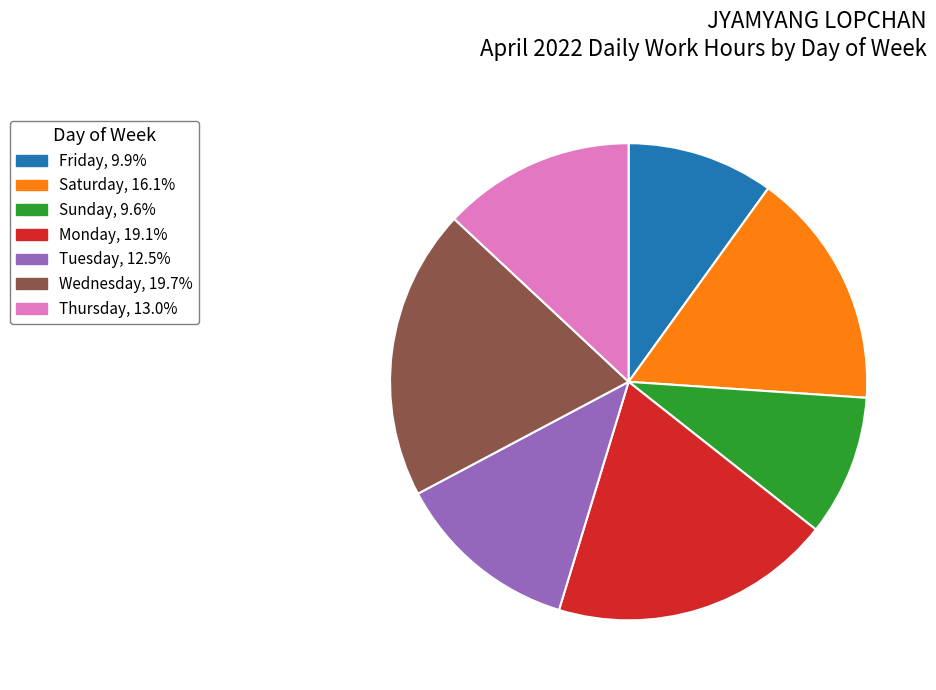

Is there a majority slice in this chart?

No